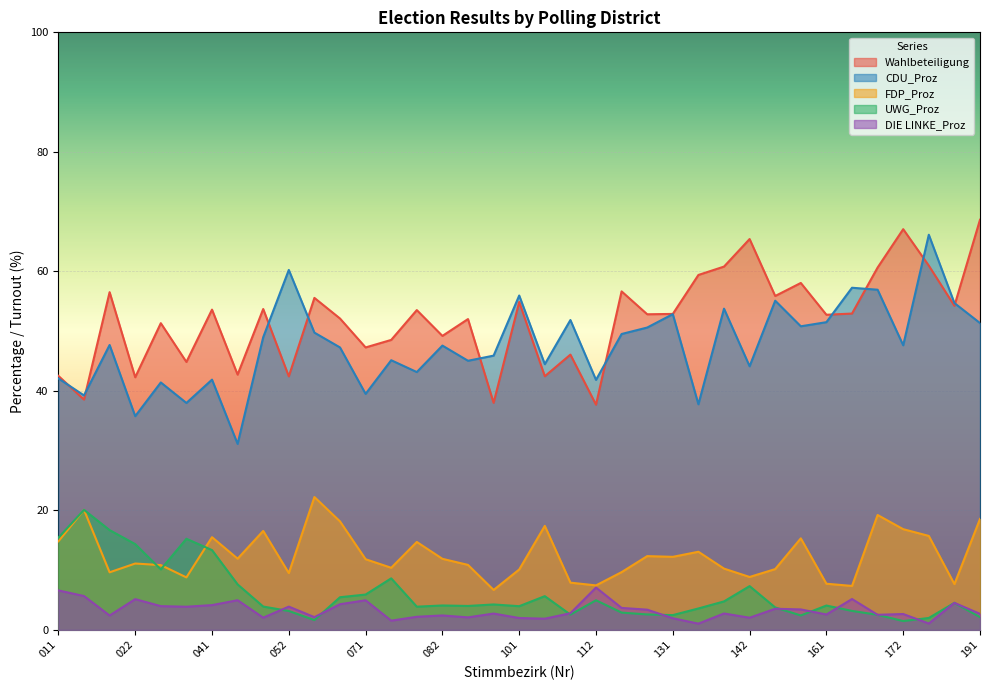

Between 011 and 152, which series saw the biggest shift?

Wahlbeteiligung